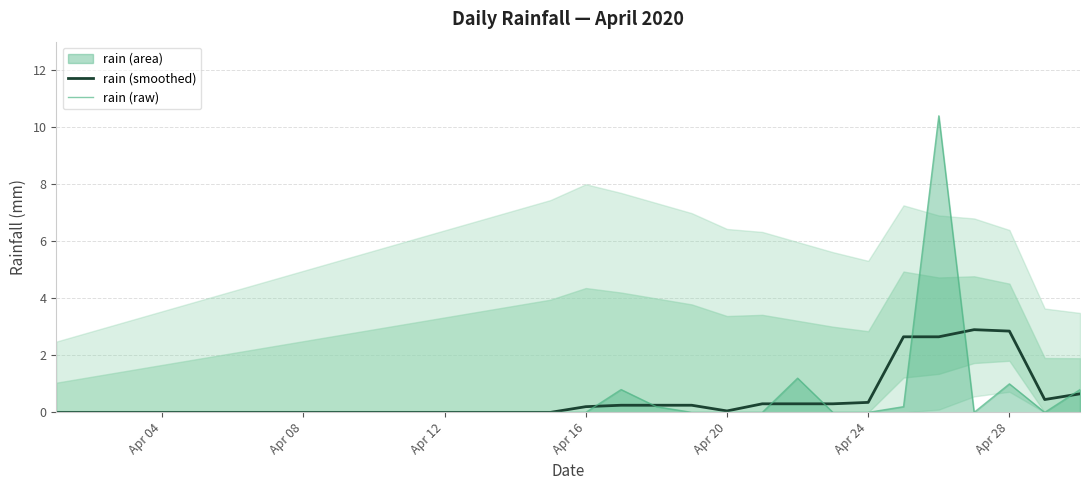

Is it true that rain (raw) equals 0.0 at Apr 24?

True